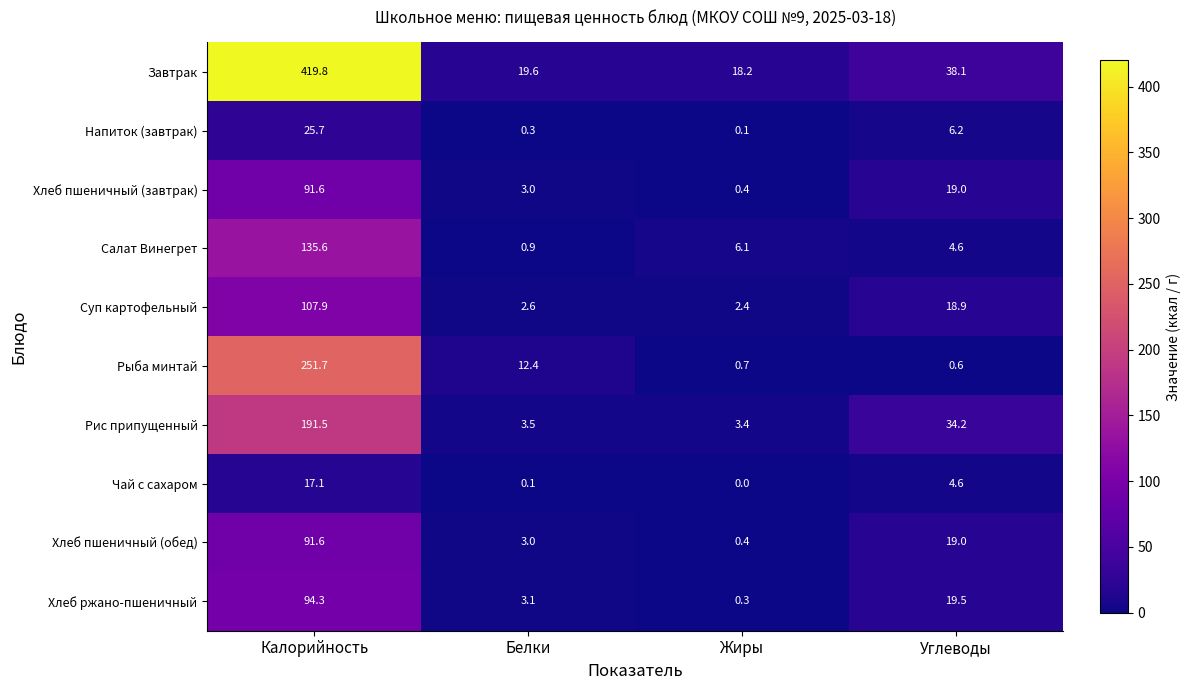

List the labels in order of Напиток (завтрак) value, smallest first.

Жиры, Белки, Углеводы, Калорийность